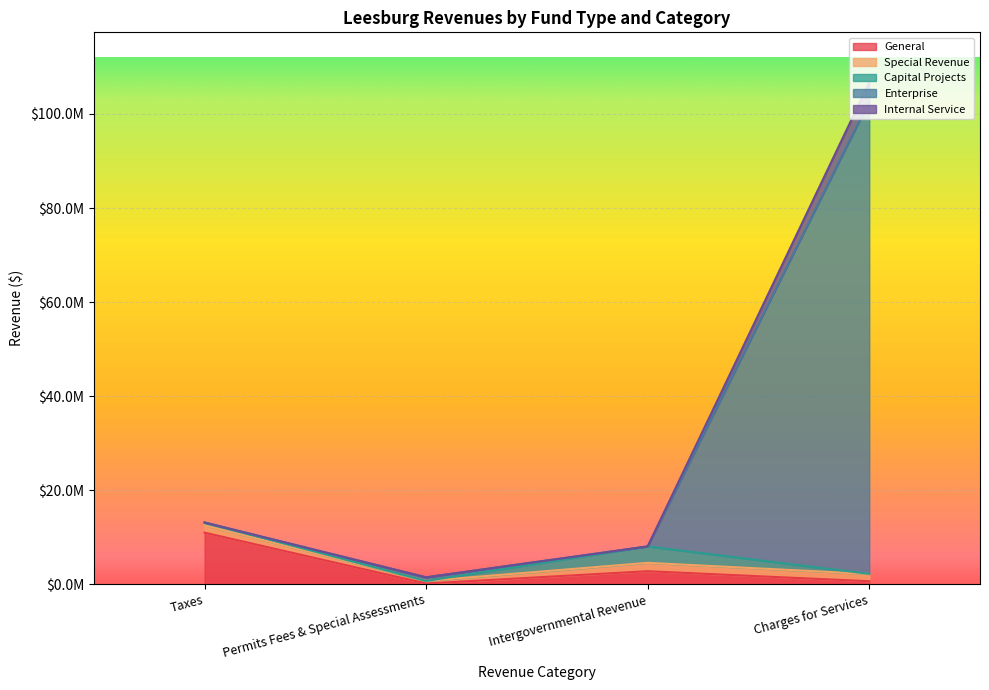

Count the number of categories in the chart.

4